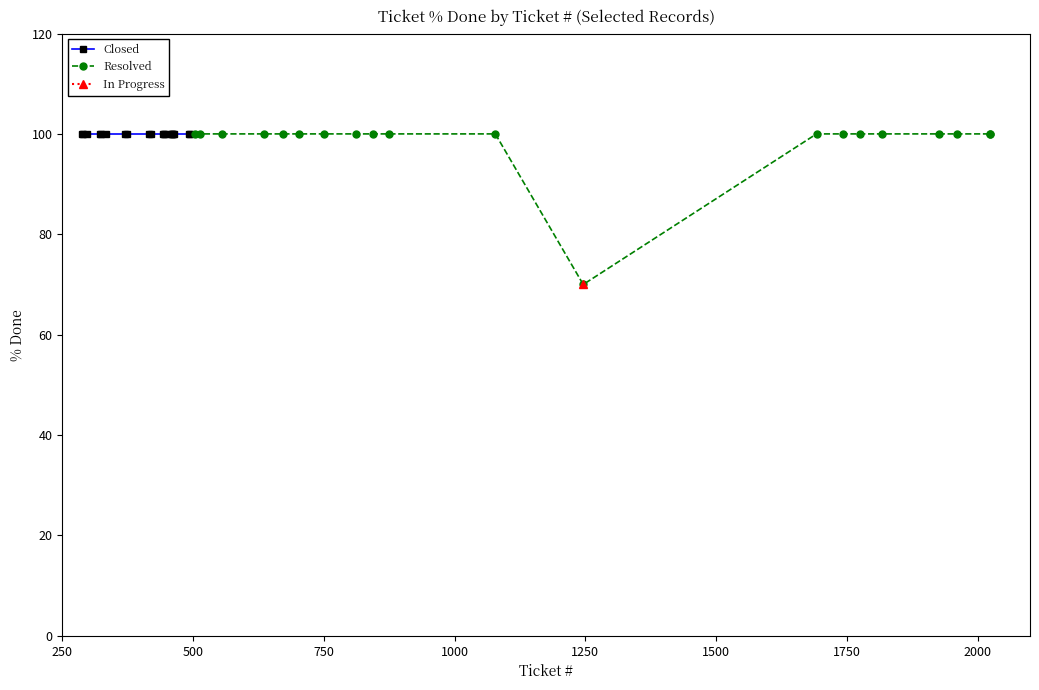

Does the chart display data point markers on the line(s)?

Yes